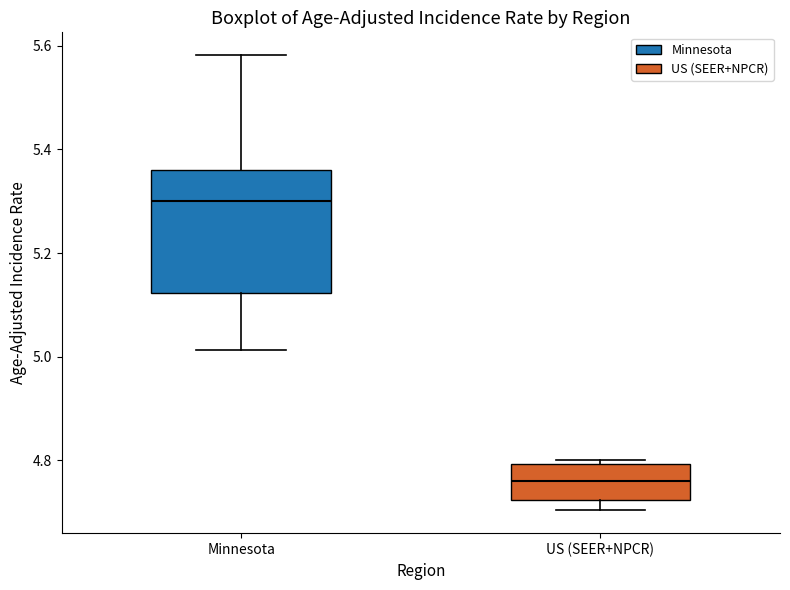

Which box's median line is the highest?

Minnesota